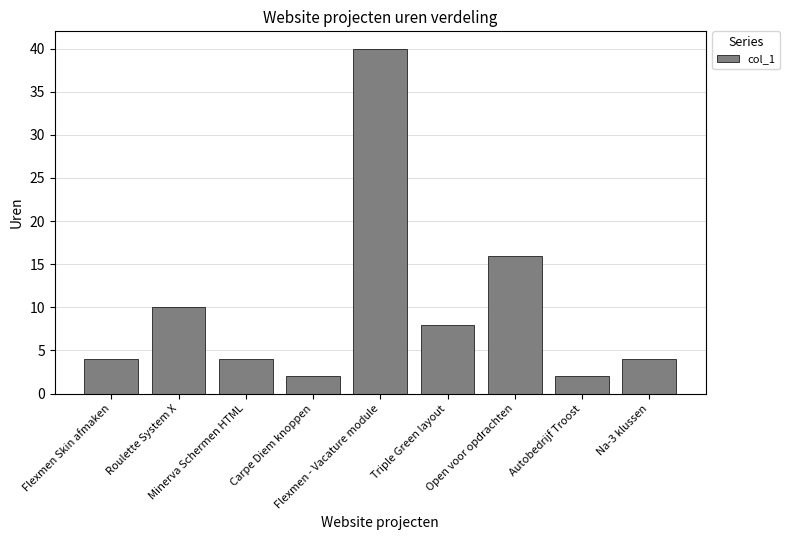

What is the label of the 2nd bar from the left?

Roulette System X